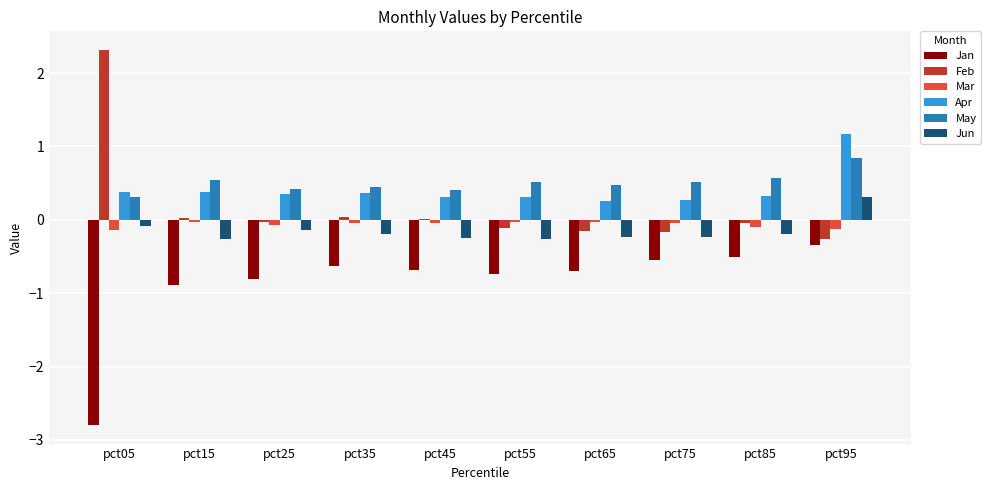

At pct15, list the series in order from smallest to largest.

Jan, Jun, Mar, Feb, Apr, May